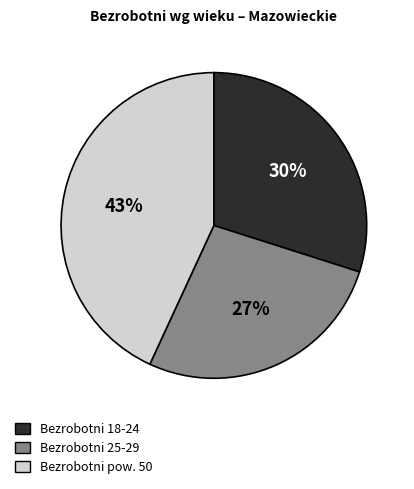

Is there any slice that represents more than half of the pie?

No